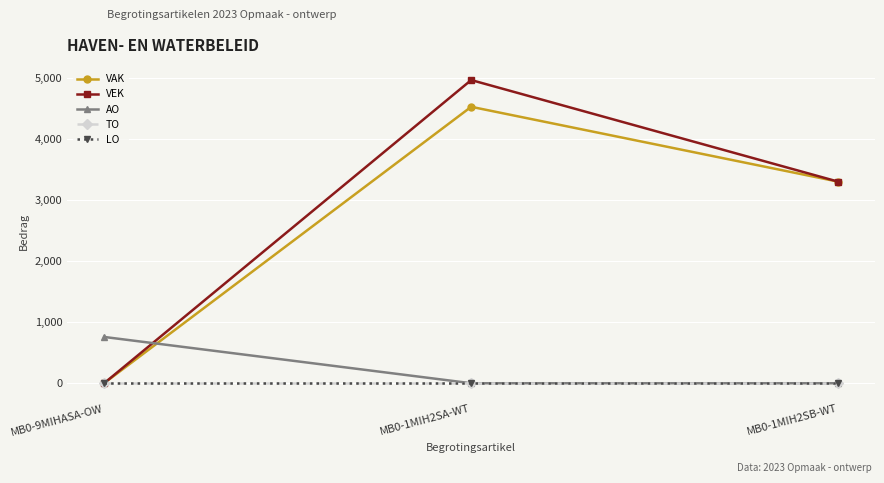

Does the chart have visible grid lines?

Yes